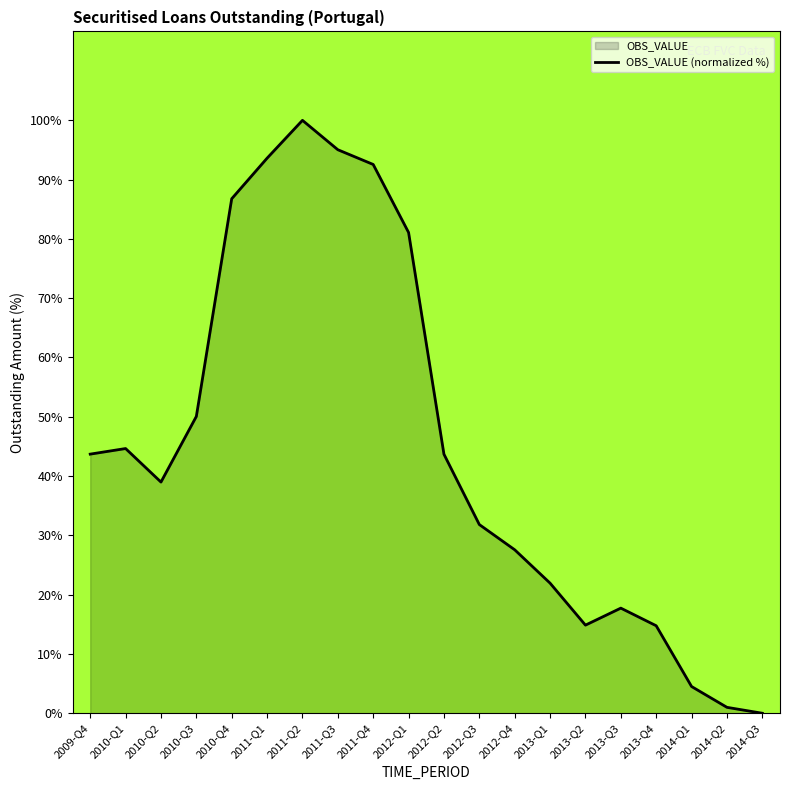

What is the difference between the maximum and second lowest values?

99.0